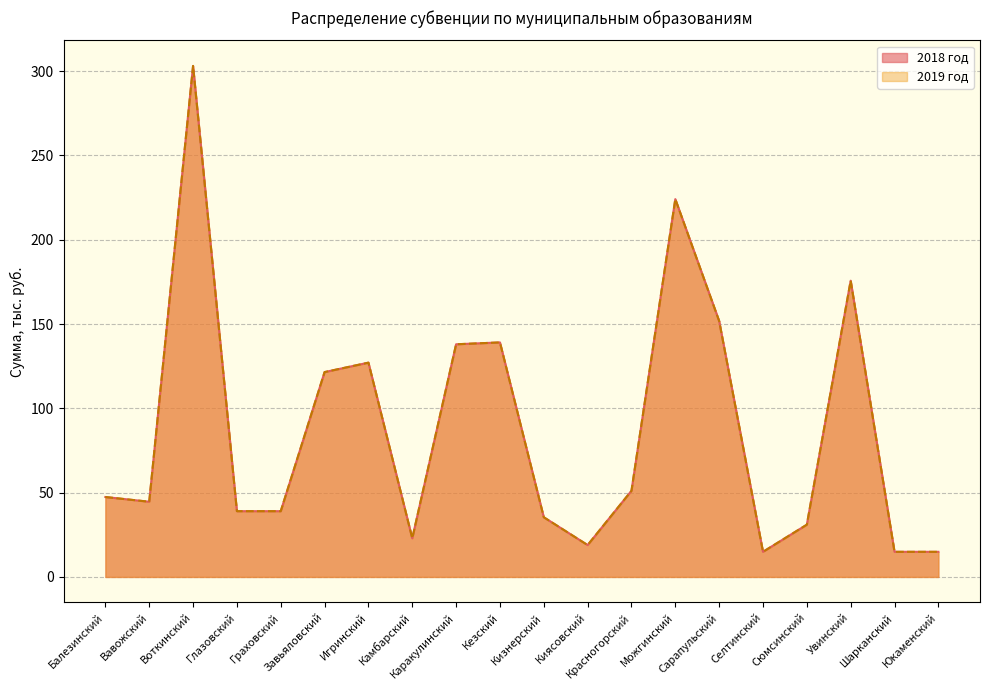

True or false: 2019 год has more than 2 points higher than both neighbors.

True